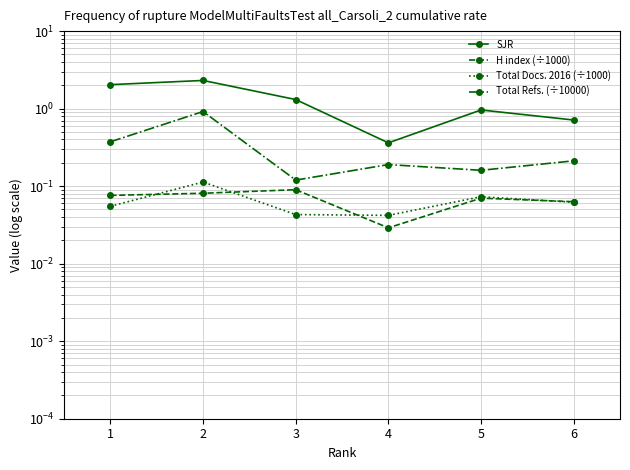

True or false: Total Refs. (÷10000) and SJR cross at least once.

False